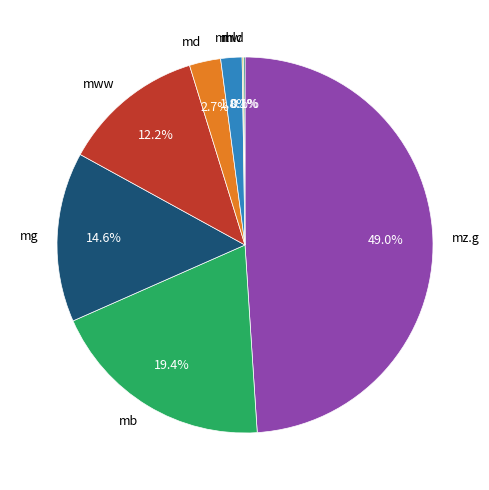

Which slice is the largest?

mz.g